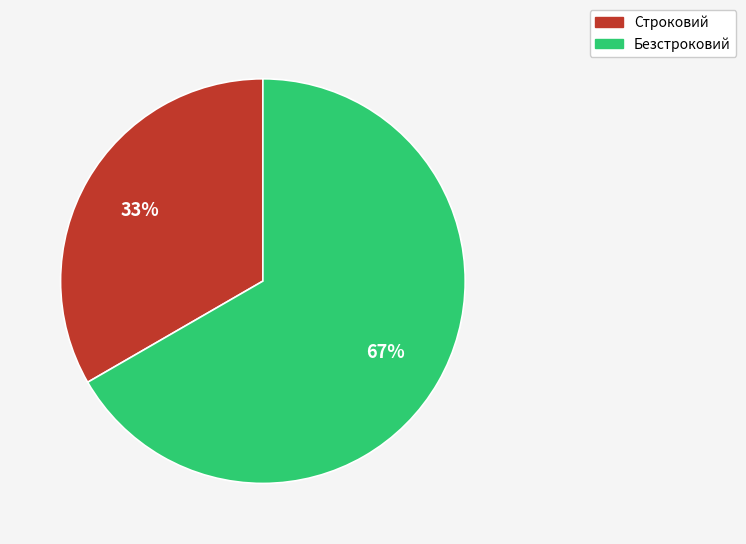

To the nearest percent, what is the average slice percentage?

50%